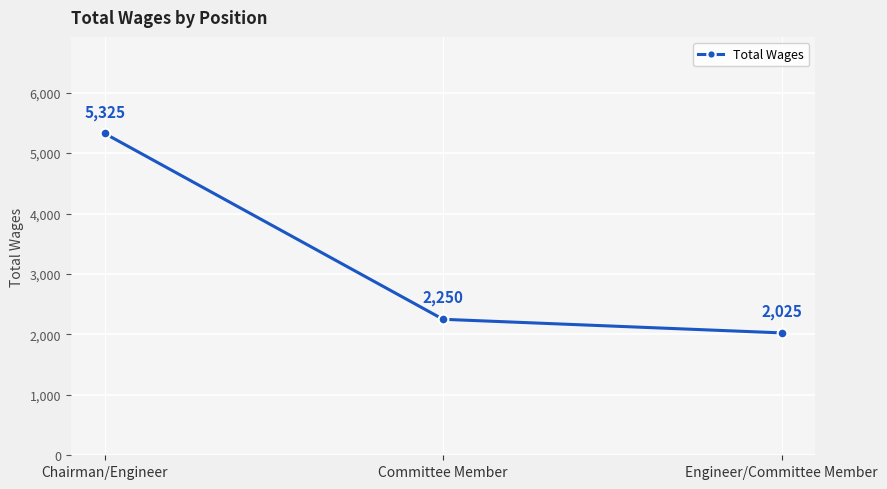

Does the chart have visible grid lines?

Yes